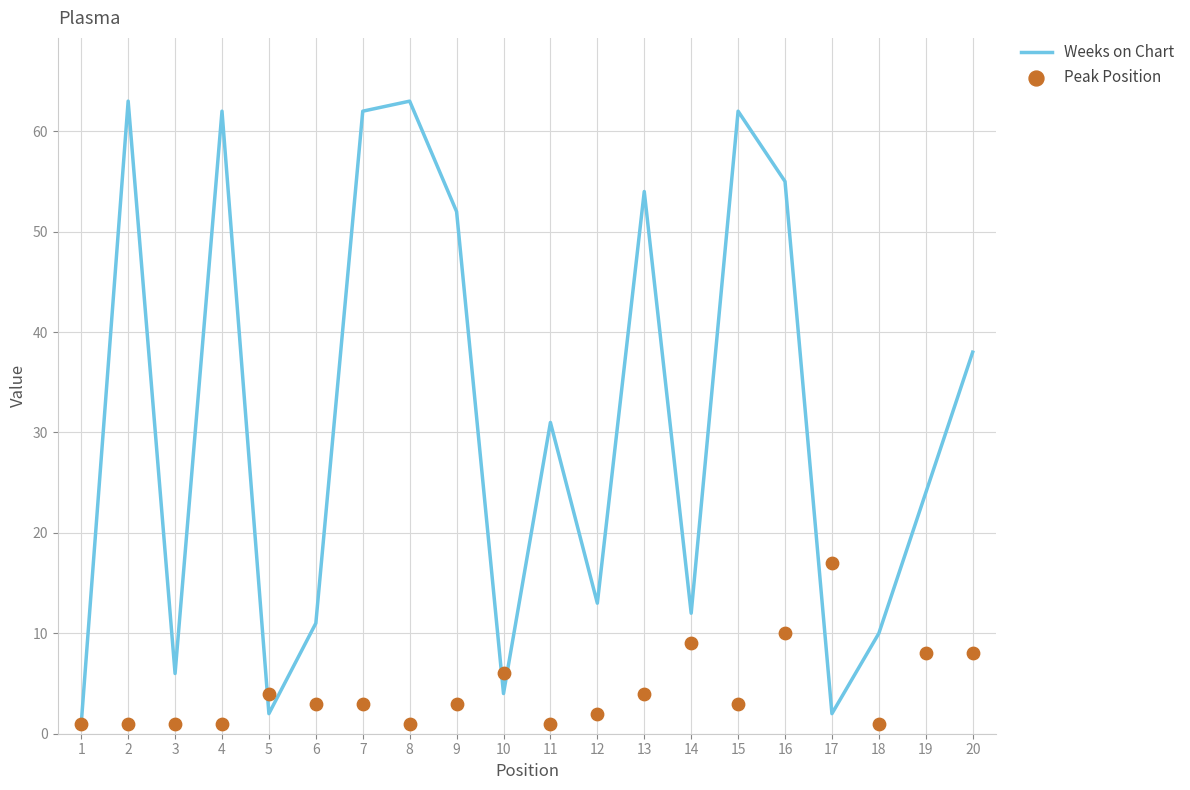

At how many categories does at least one series exceed 55?

5